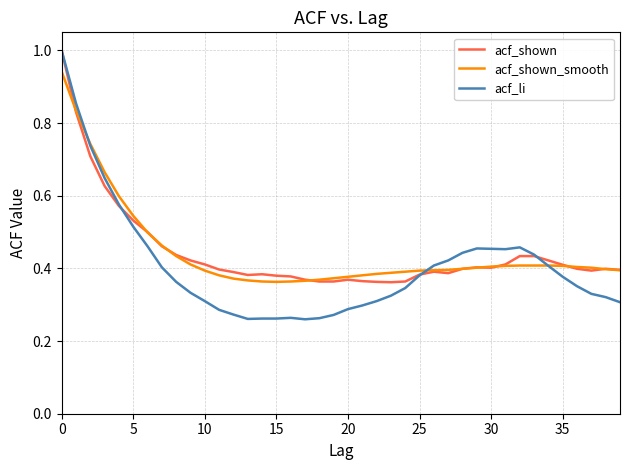

Which series has the largest range (max minus min)?

acf_li